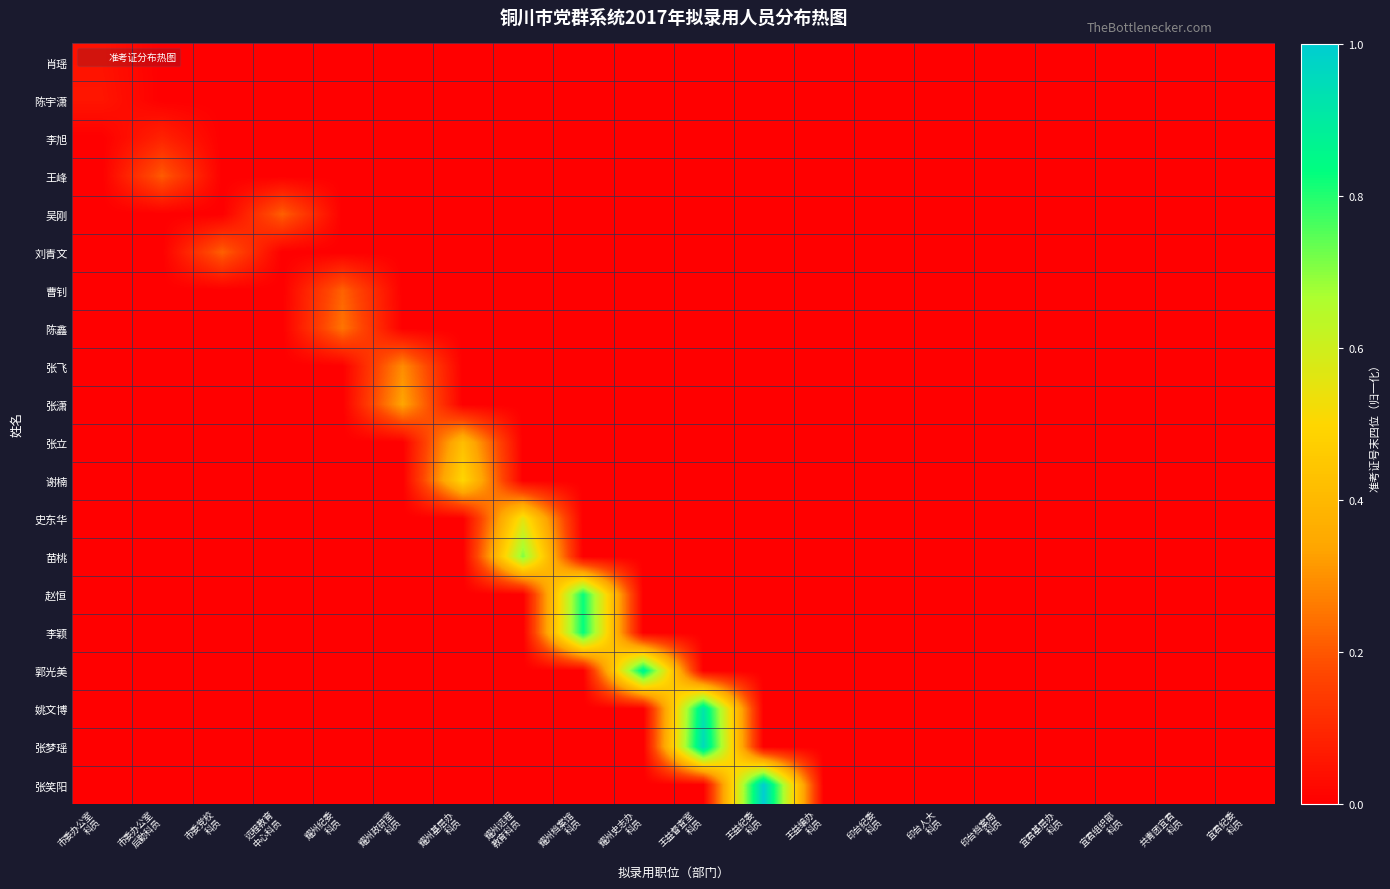

Which label corresponds to the smallest value in the chart?

市委办公室
后勤科员